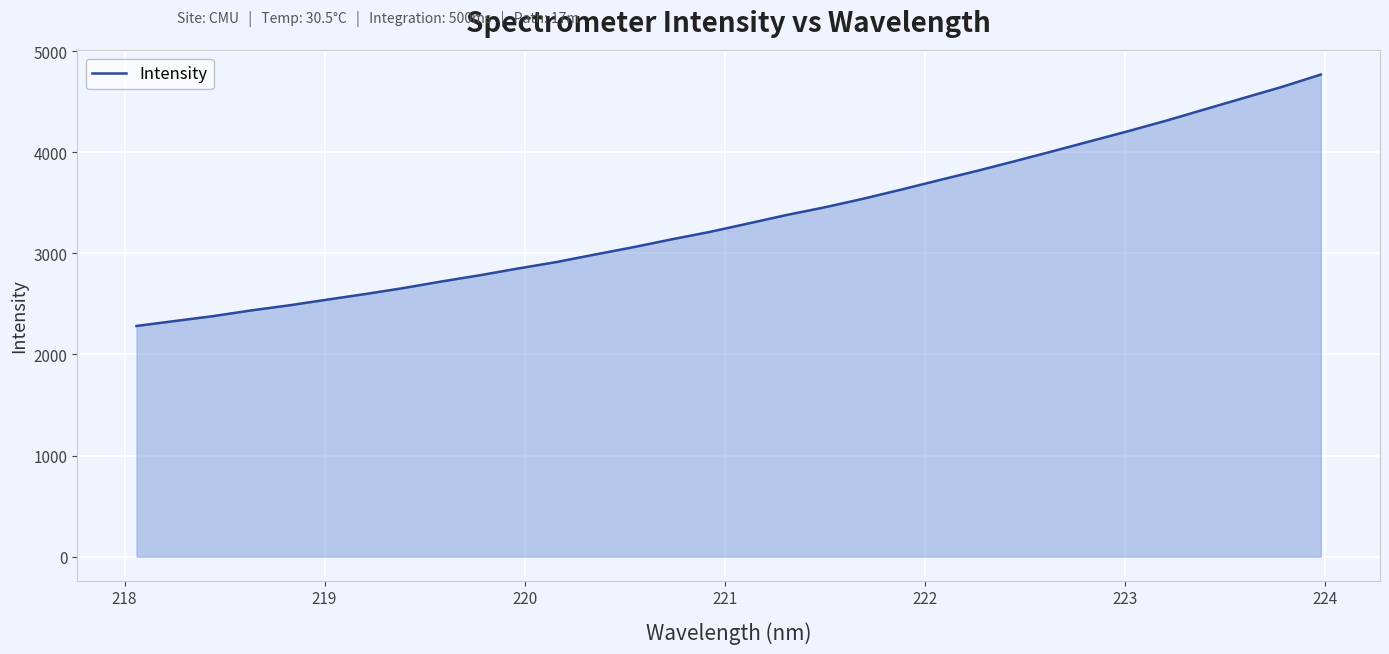

What is the difference between the maximum and minimum values?

2486.5